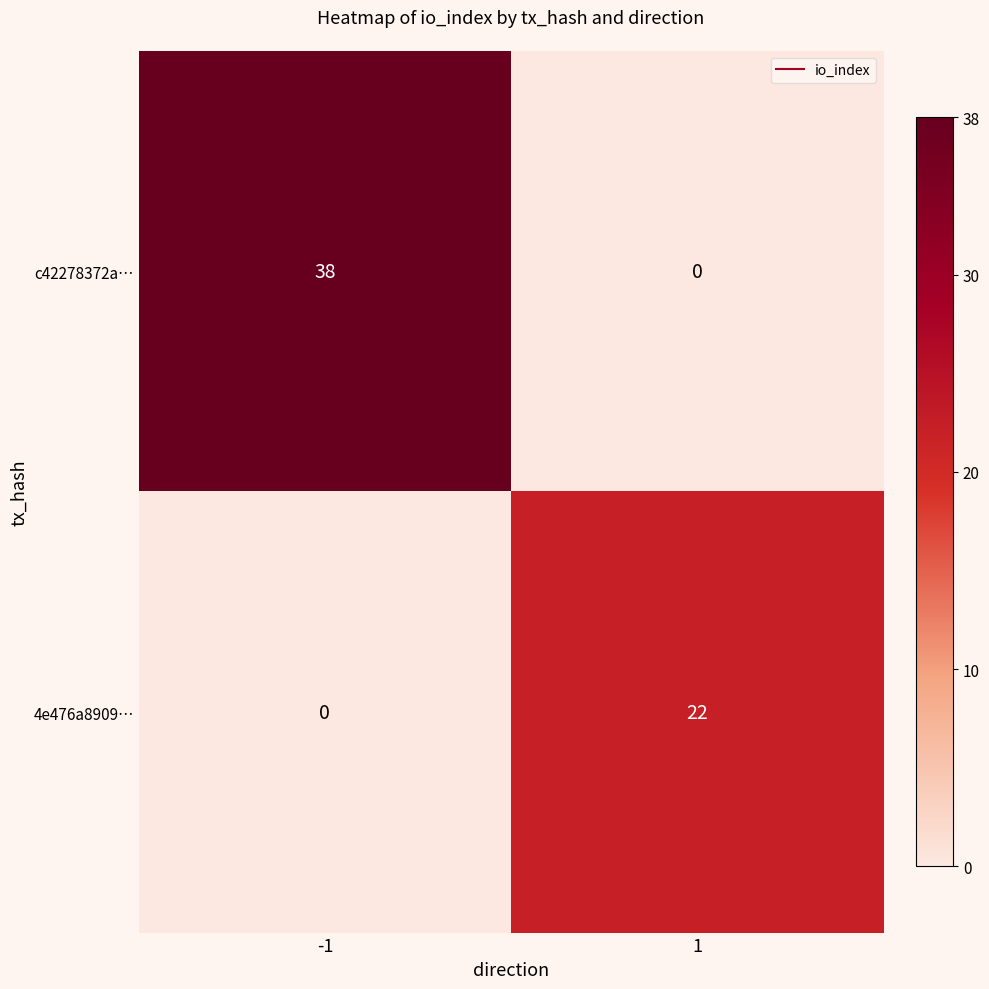

What is the maximum value for c42278372a…?

38